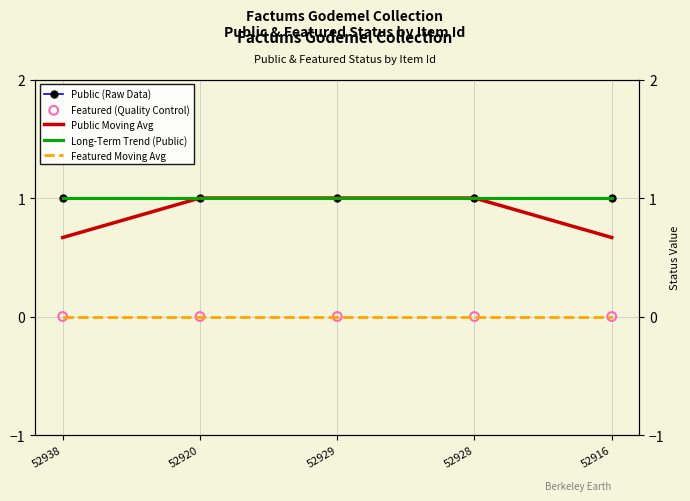

Which series reaches the minimum Y coordinate?

Featured Moving Avg